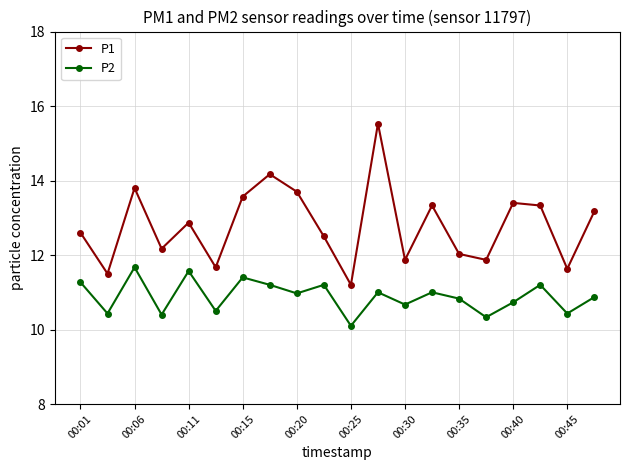

True or false: P1 and P2 intersect in this chart.

False